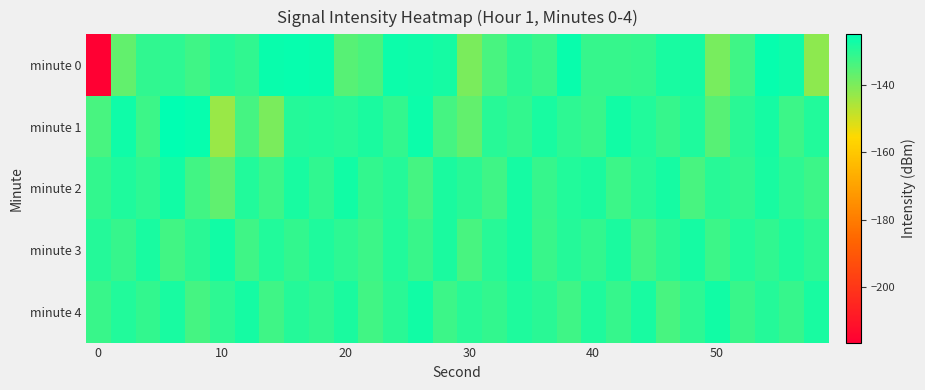

Which series has the largest range (max minus min)?

minute 0